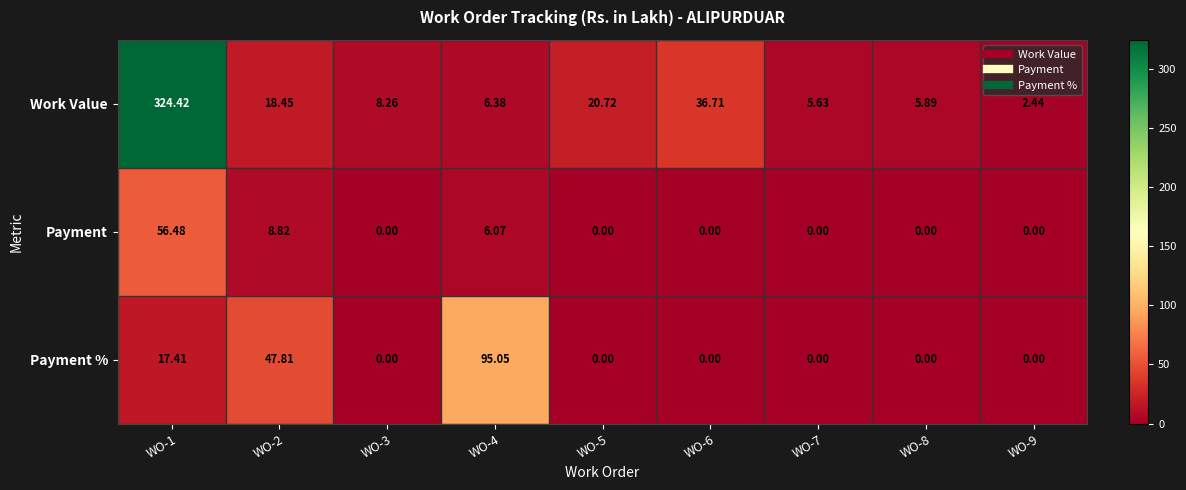

Which series has the widest spread of values?

Work Value